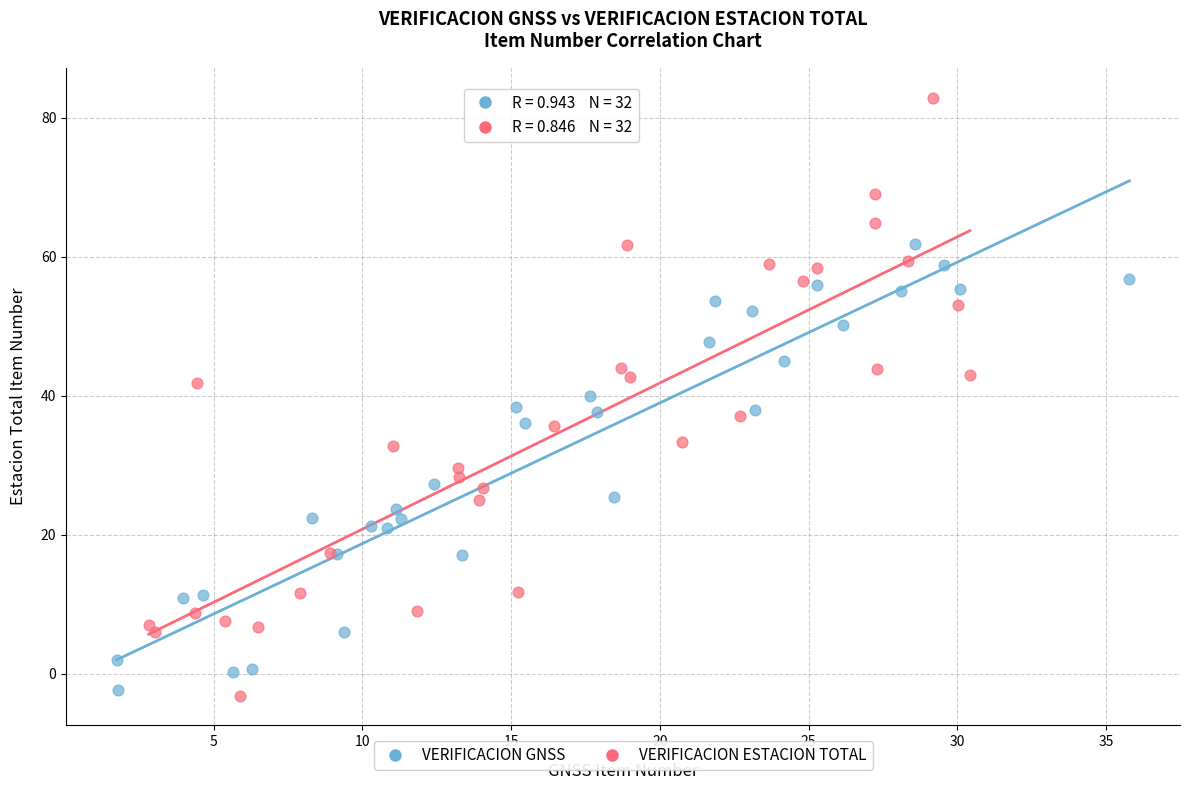

Which series contains the highest Y value?

VERIFICACION ESTACION TOTAL